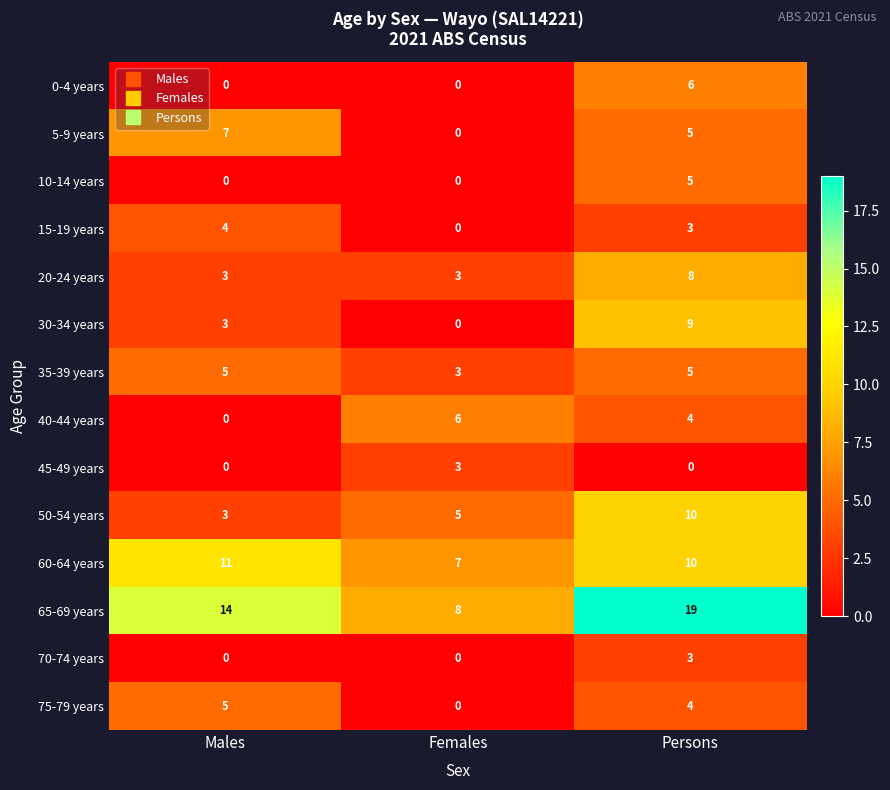

Between Males and Females, which series saw the biggest shift?

5-9 years